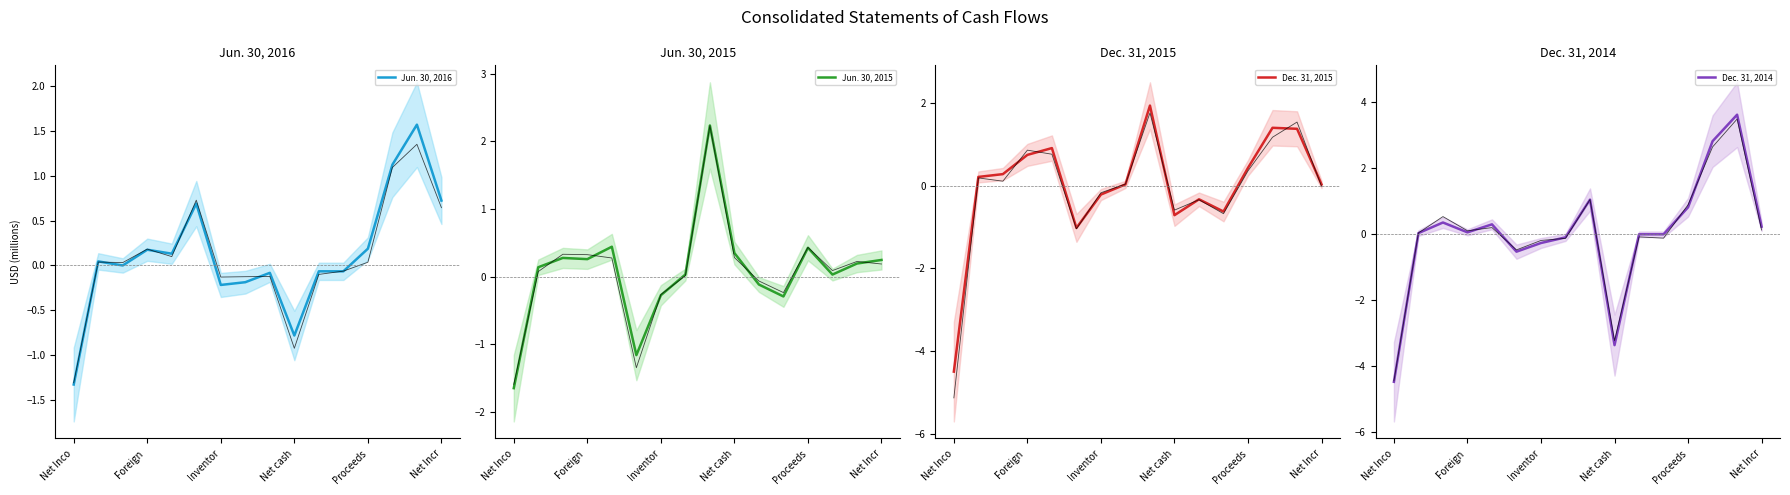

Is the value of Jun. 30, 2015 at 14 greater than the value of Jun. 30, 2016 at Foreign ?

Yes